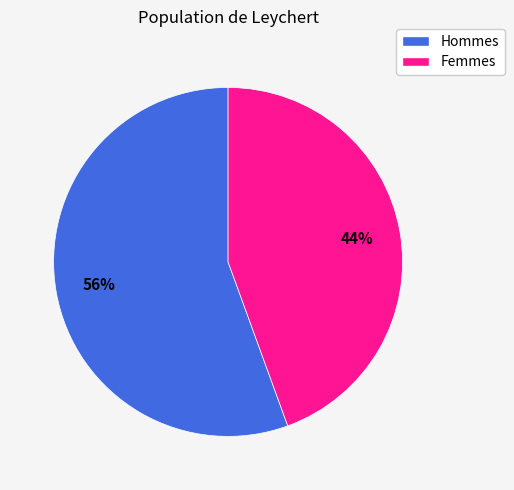

Combined, do Hommes and Femmes account for over 50%?

Yes